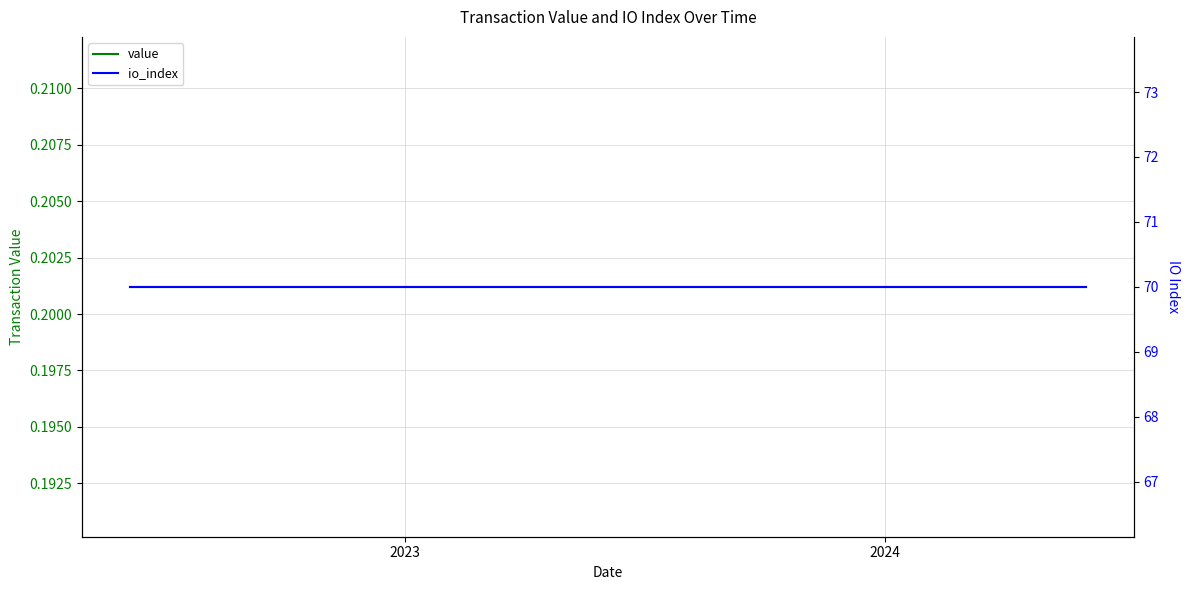

The value of value at 4 is 0.1. True or false?

False